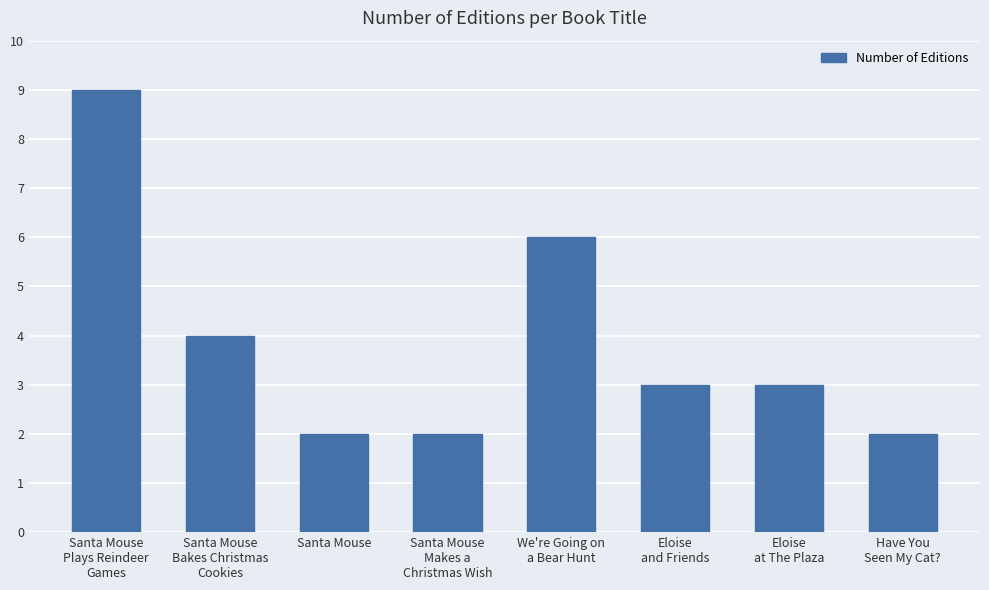

Reading left to right, what are all the values shown in this chart?

Santa Mouse
Plays Reindeer
Games=9	Santa Mouse
Bakes Christmas
Cookies=4	Santa Mouse=2	Santa Mouse
Makes a
Christmas Wish=2	We're Going on
a Bear Hunt=6	Eloise
and Friends=3	Eloise
at The Plaza=3	Have You
Seen My Cat?=2